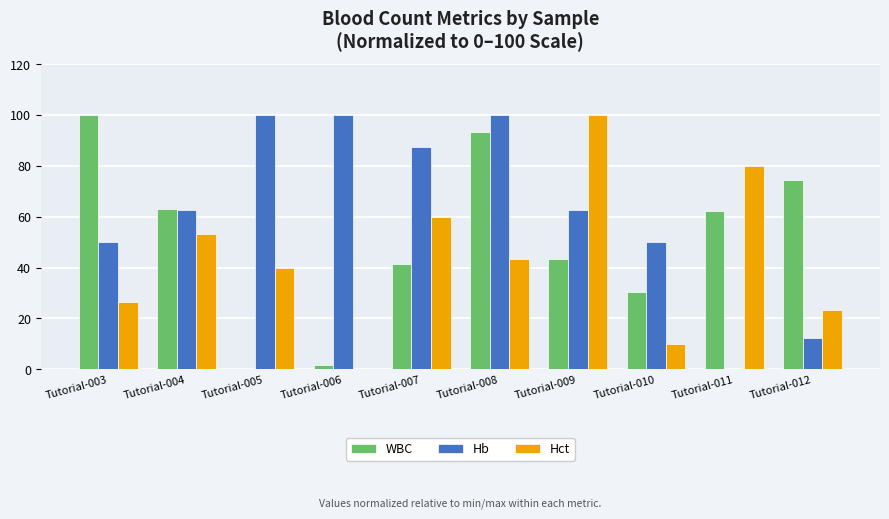

True or false: Hb has a value of 56.3 at Tutorial-006.

False